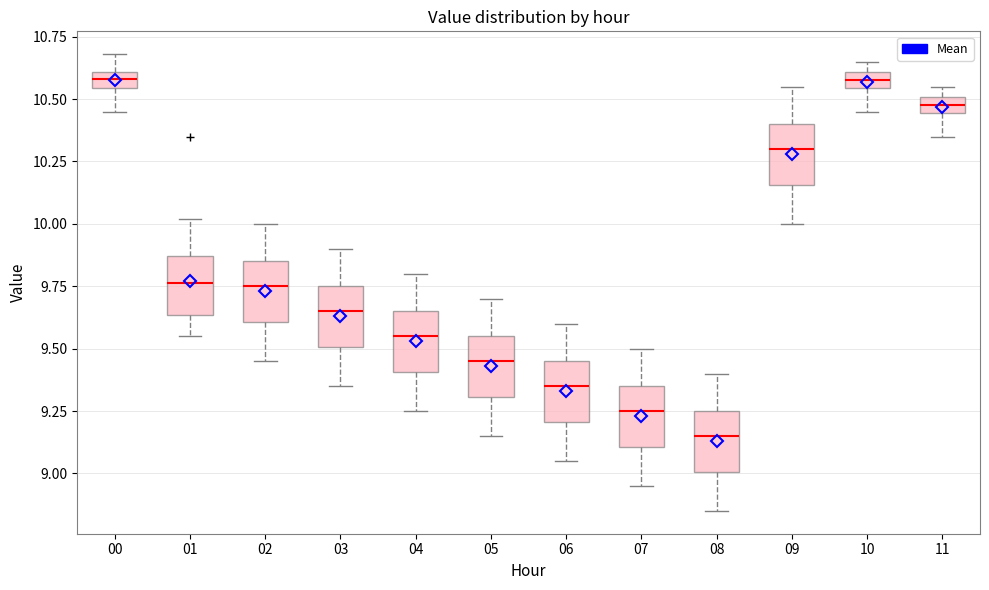

Where is the upper edge of the box at x = 00 on the y-axis? The values are not printed on the chart, so give them approximately, as read against the axis.

10.60